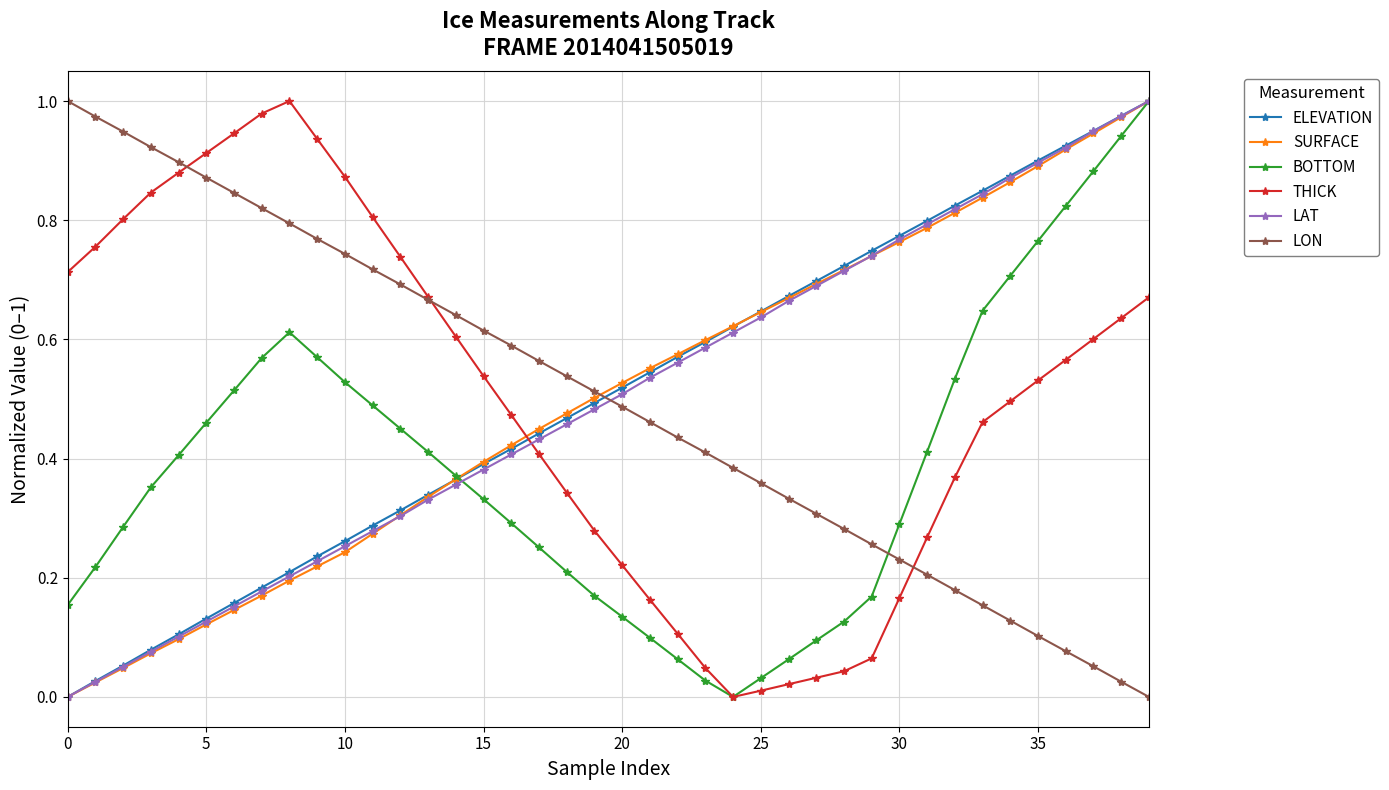

True or false: THICK and ELEVATION cross at least once.

True